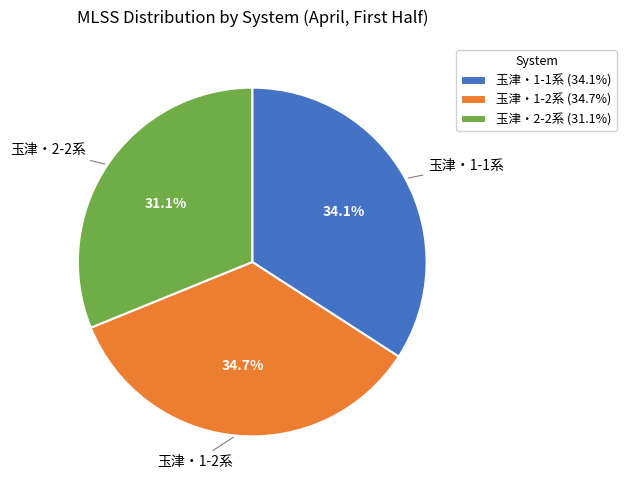

What is the ratio of the value at 玉津・2-2系 to the value at 玉津・1-1系?

0.9